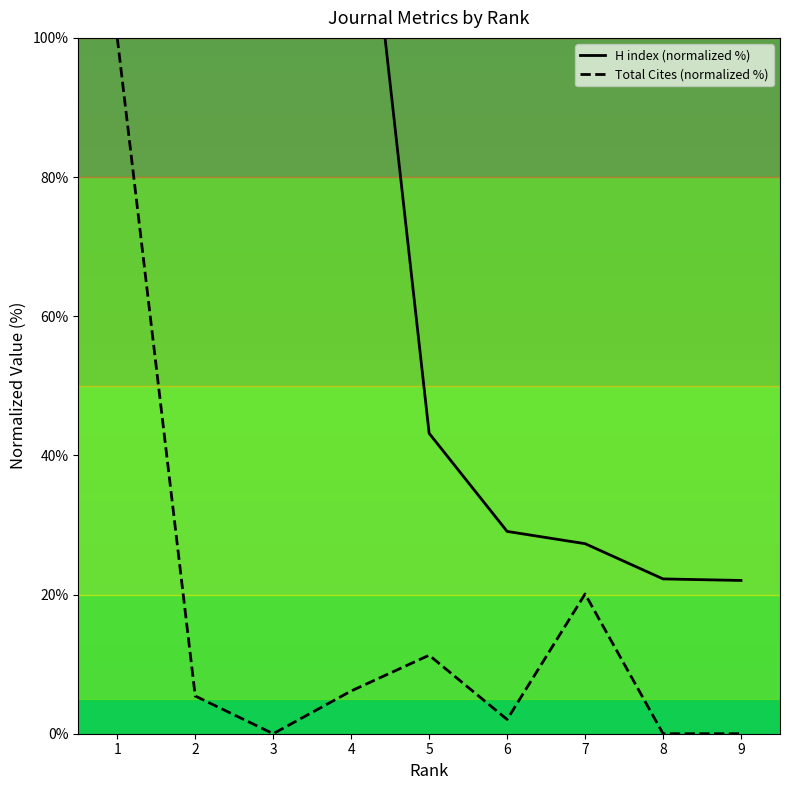

The value of Total Cites (normalized %) at 8 is 0.0. True or false?

True